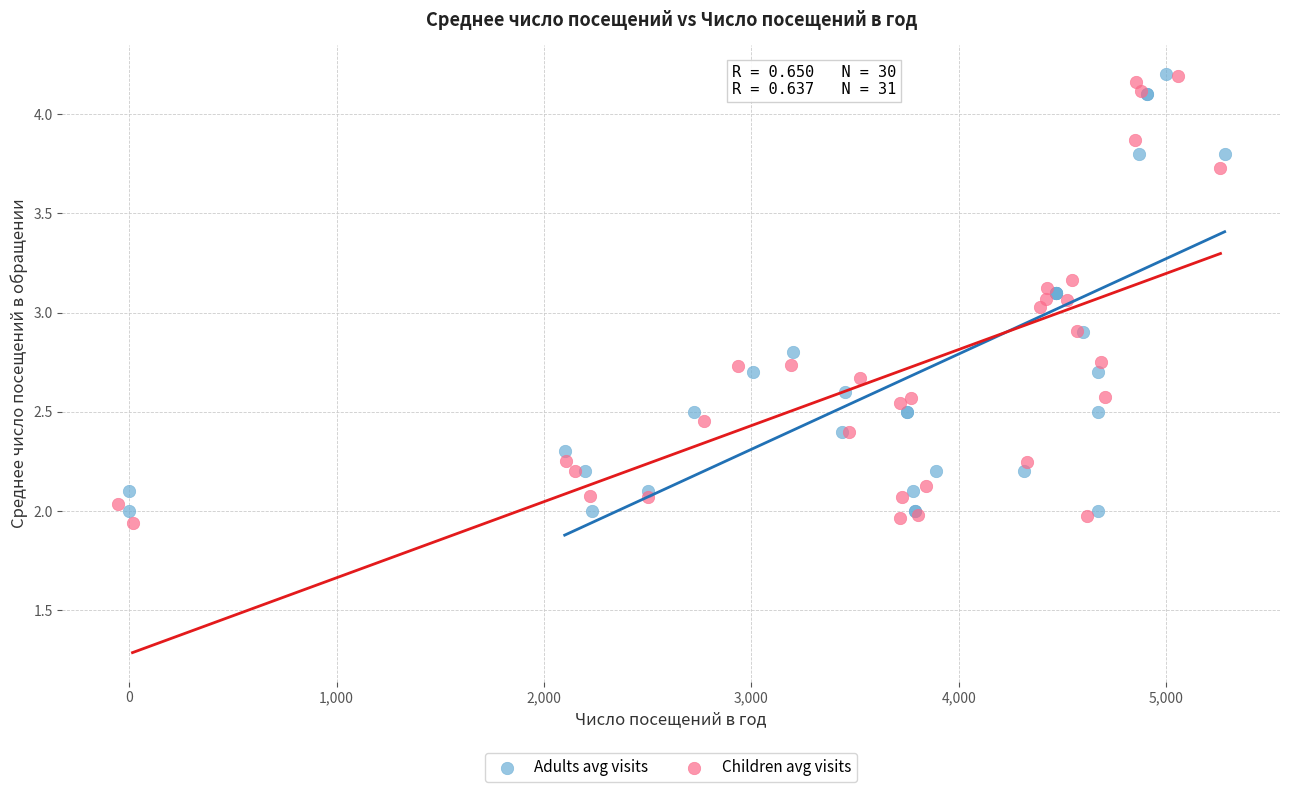

Which series reaches the minimum Y coordinate?

Children avg visits